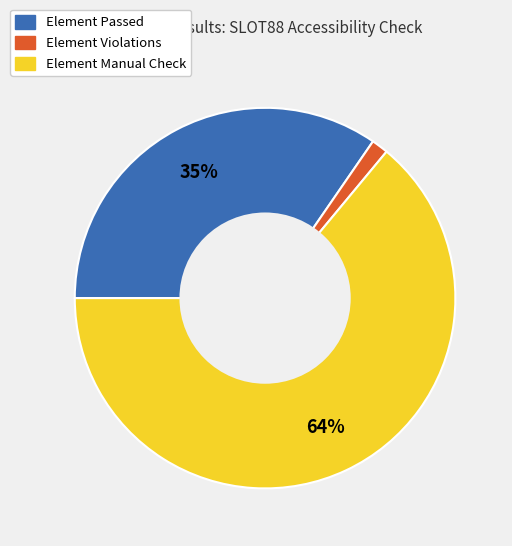

True or false: Element Manual Check accounts for 57% of the total.

False